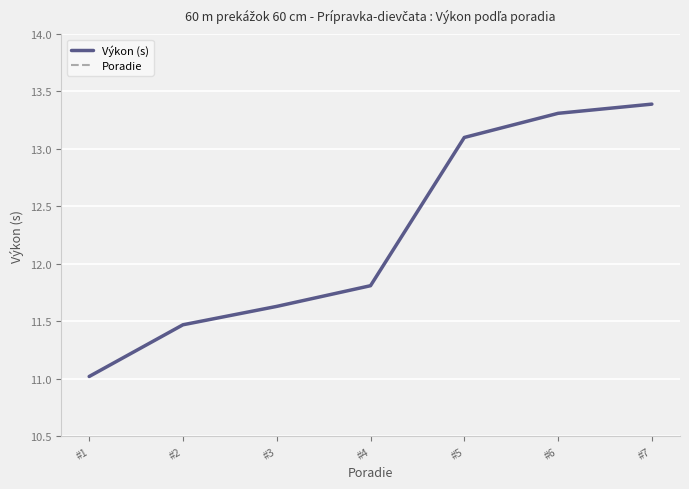

At which label is Poradie closest to 4?

#4